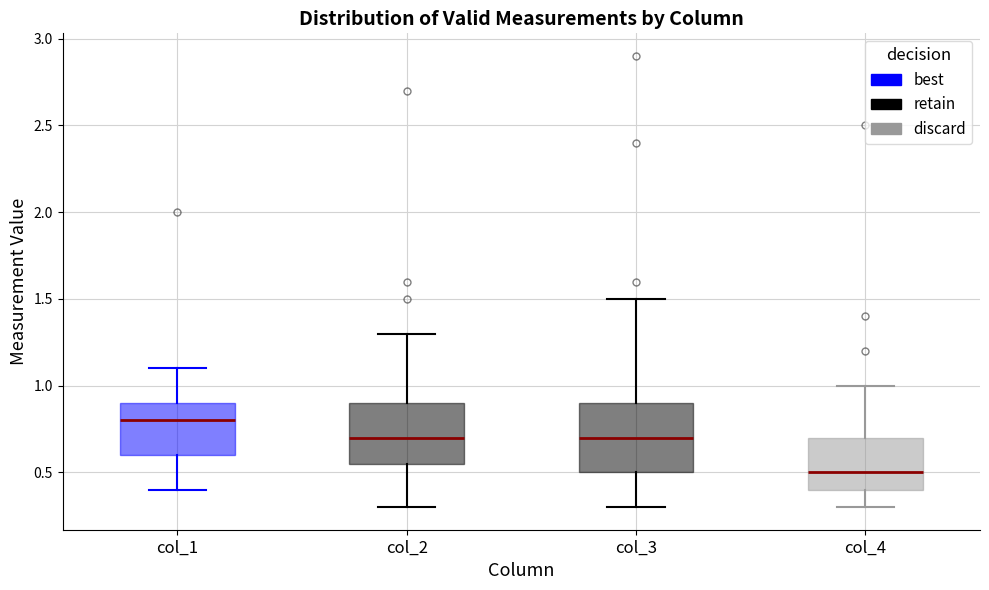

Which box's median line is the lowest?

col_4